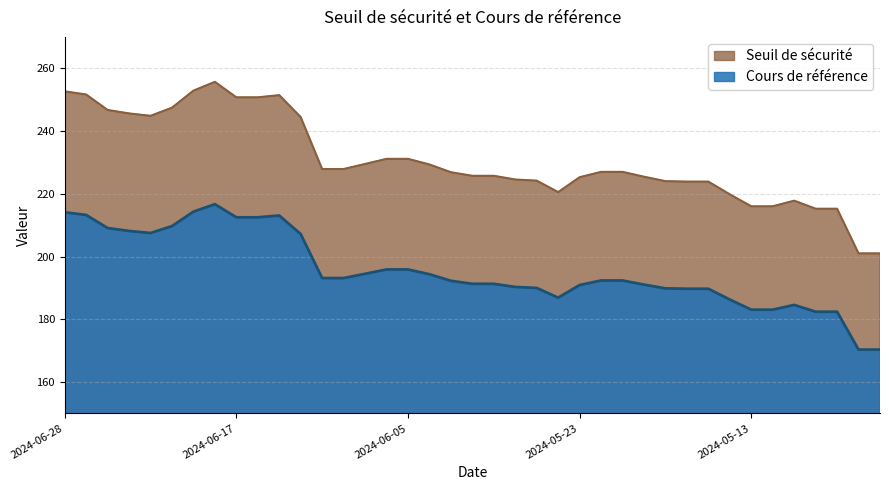

What is the difference between the maximum and minimum values in the Seuil de sécurité series?

54.7